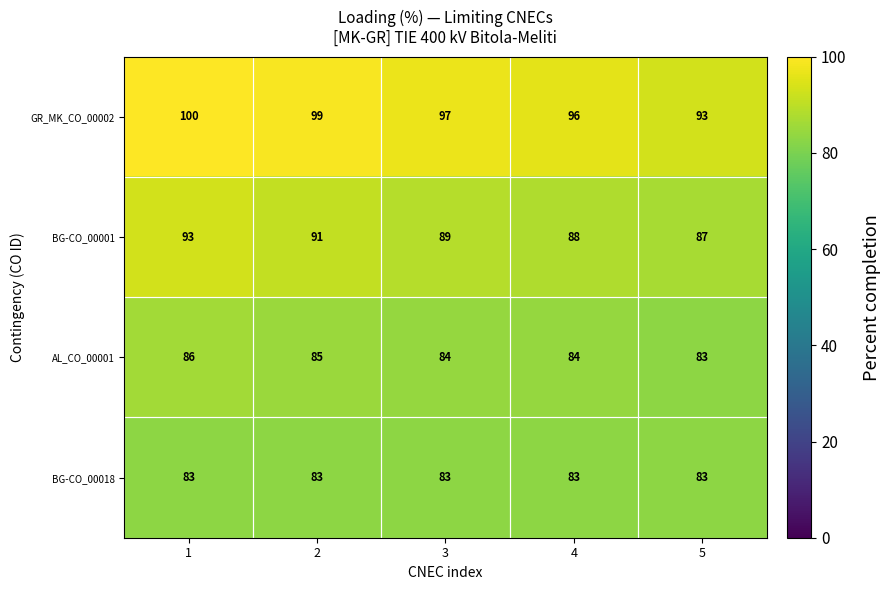

True or false: GR_MK_CO_00002 has a value of 97 at 3.

True